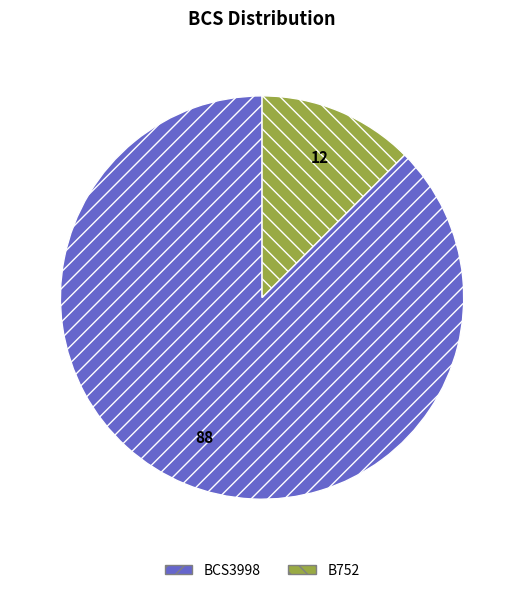

Between BCS3998 and B752, which is larger?

BCS3998